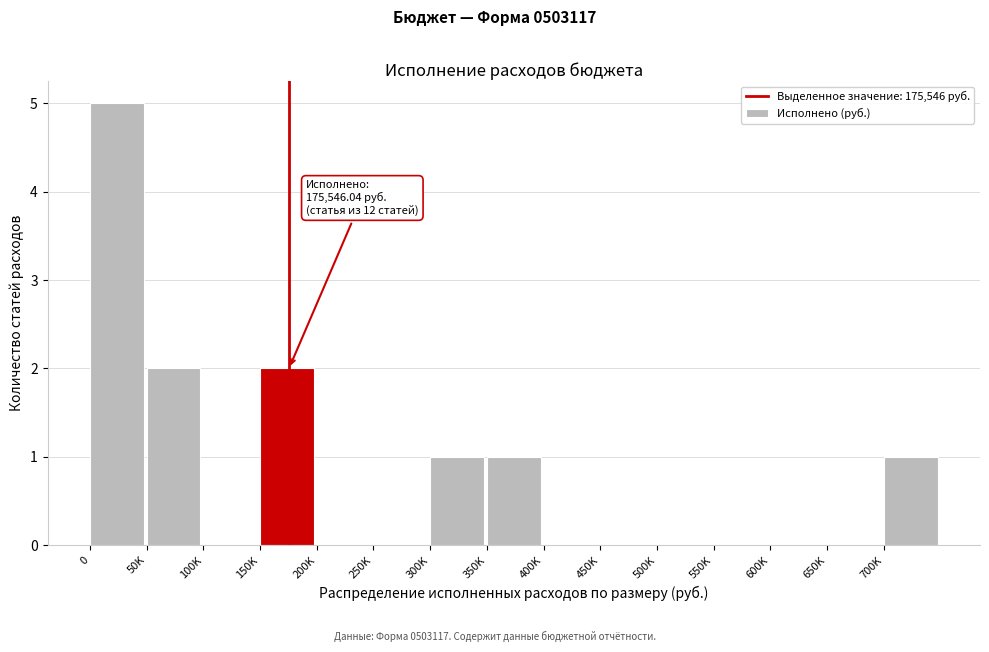

Reading left to right, what are all the values shown in this chart?

0=5	50K=2	100K=0	150K=2	200K=0	250K=0	300K=1	350K=1	400K=0	450K=0	500K=0	550K=0	600K=0	650K=0	700K=1